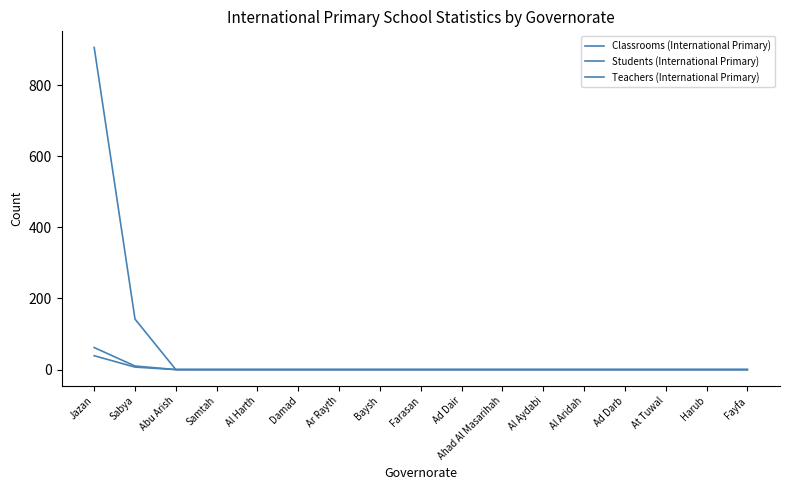

Is it true that Students (International Primary) equals 0 at Farasan?

True